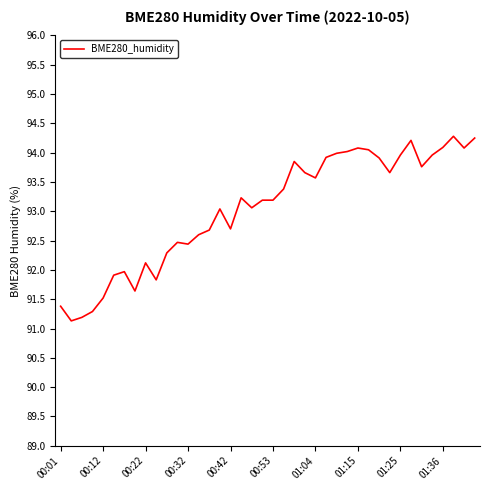

What is the greatest value displayed?

94.3